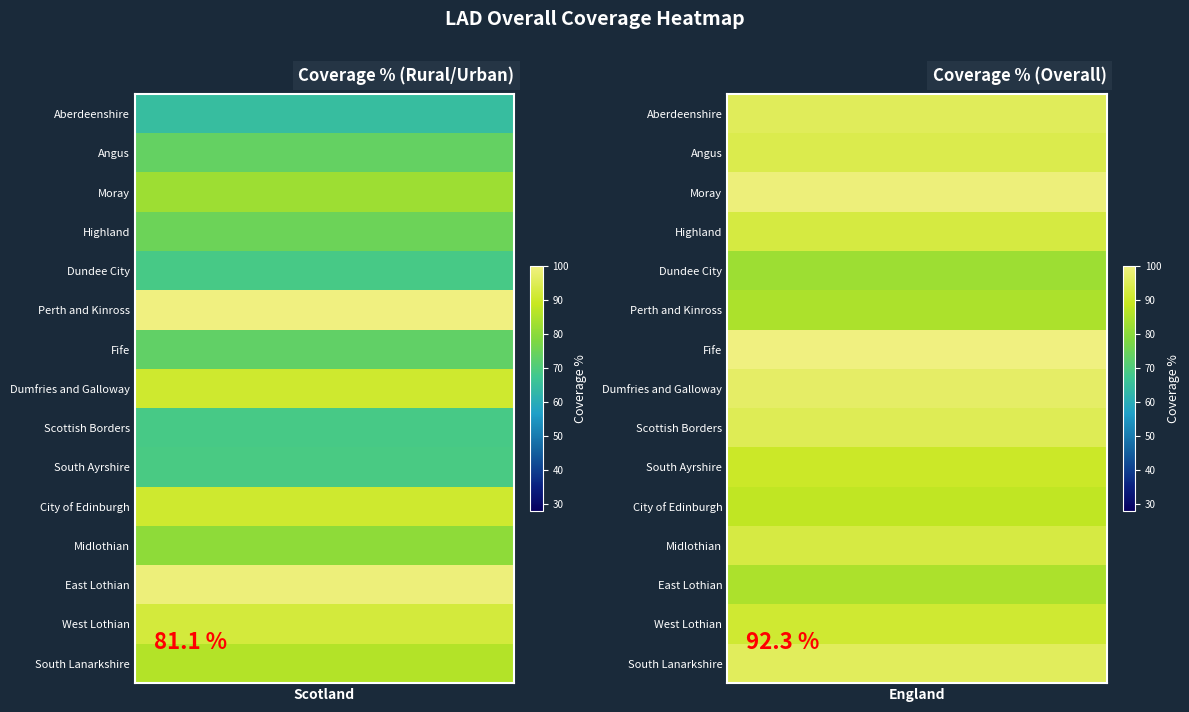

True or false: England has a value of 93.0 at 11.

True